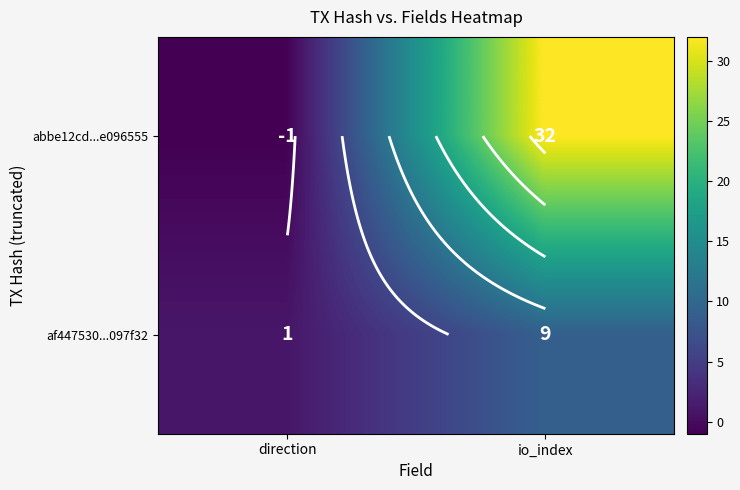

What is the highest value of the abbe12cd...e096555 series?

32